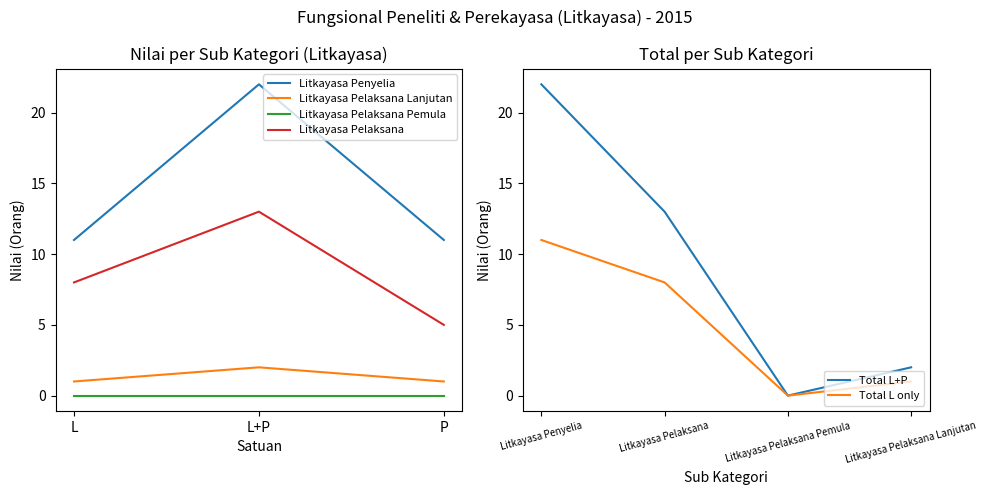

What is the highest value of the Litkayasa Pelaksana series?

13